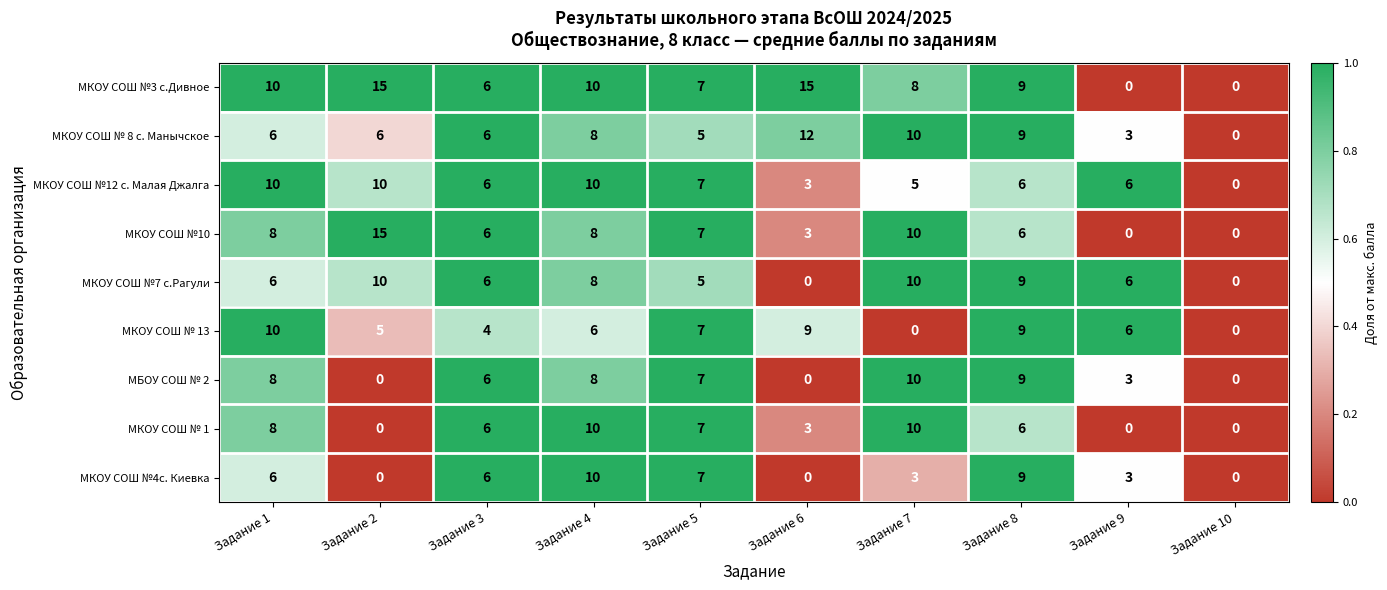

At how many categories does at least one series exceed 1?

9